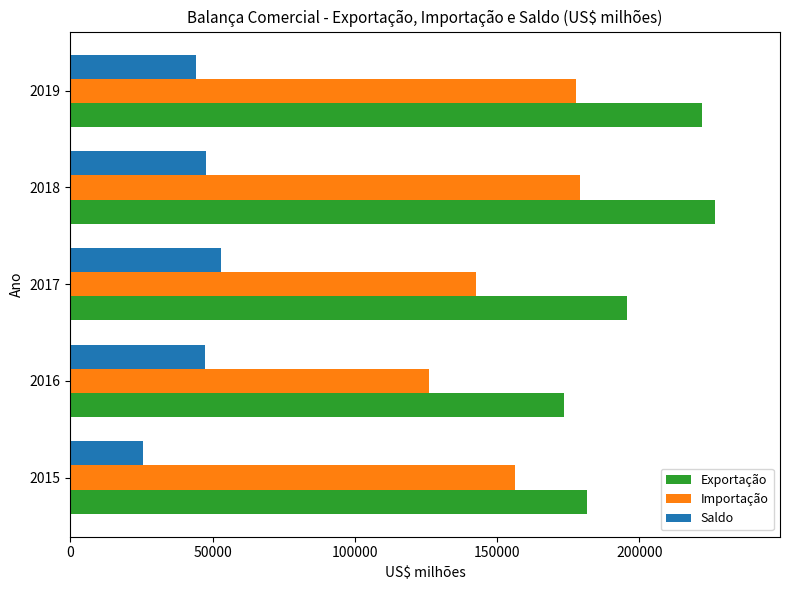

What is the total value across all series at 2019?

443926.8